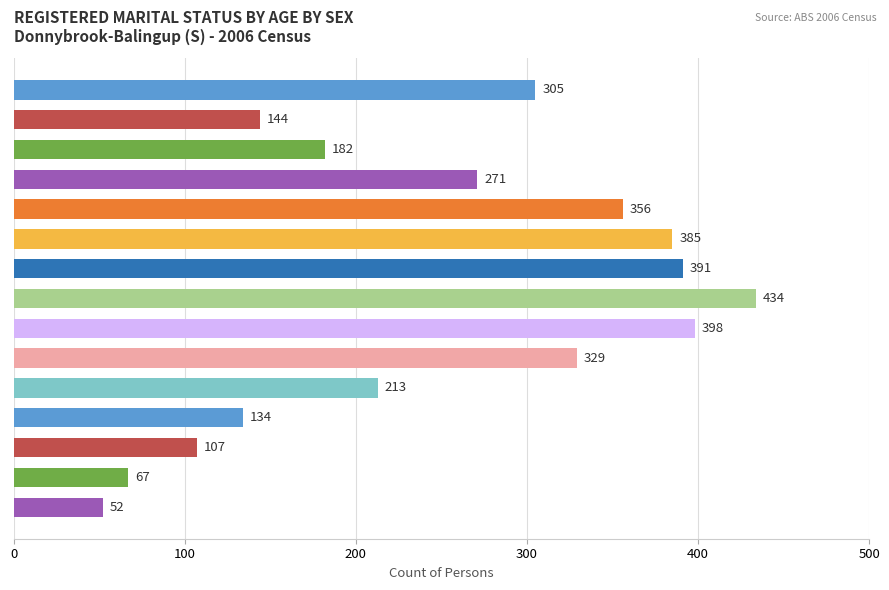

What is the difference between the maximum and minimum values?

382